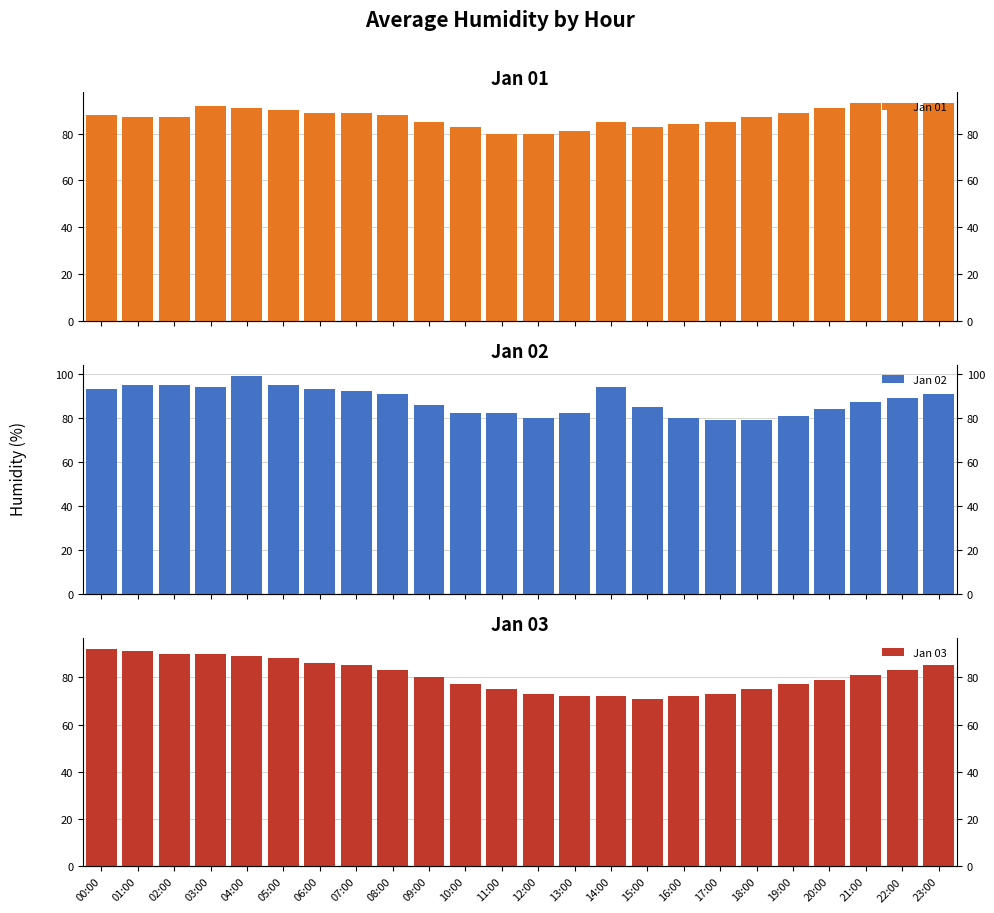

True or false: Jan 01 has a value of 60 at 23:00.

False